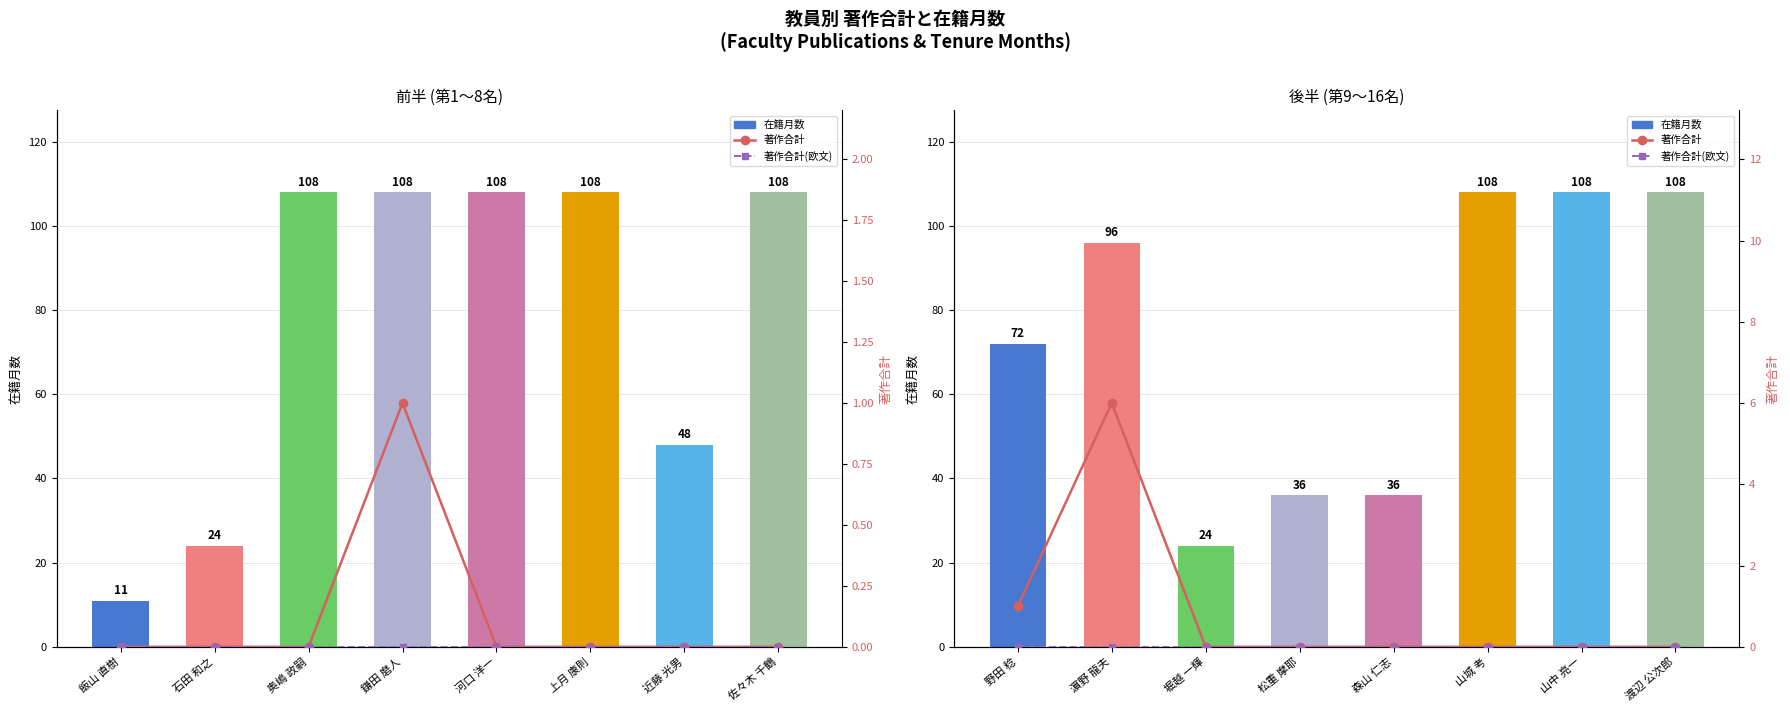

At how many categories does at least one series exceed 19?

8